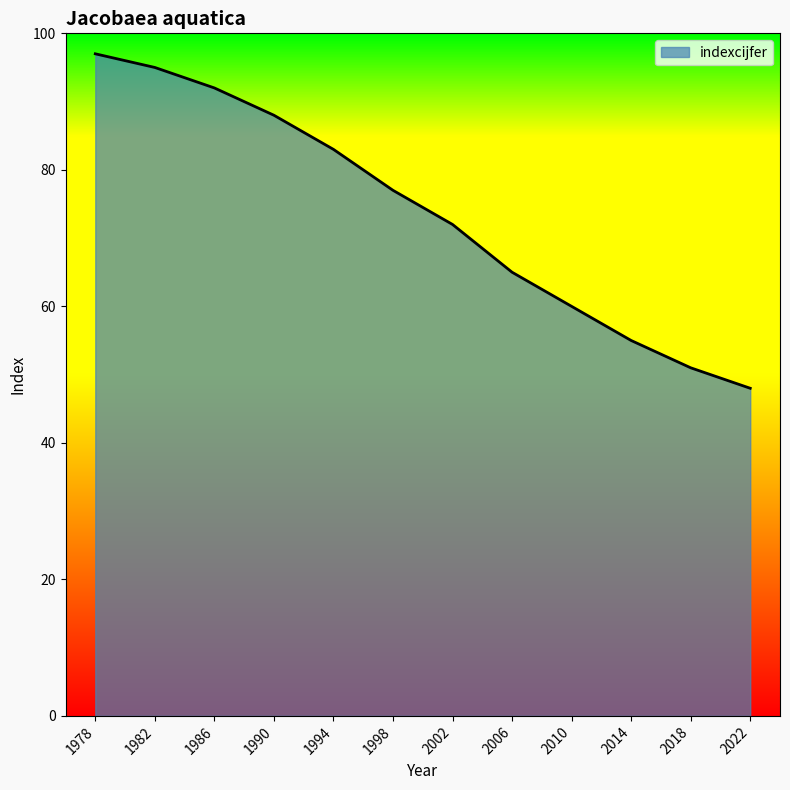

What is the sum of all values?

883